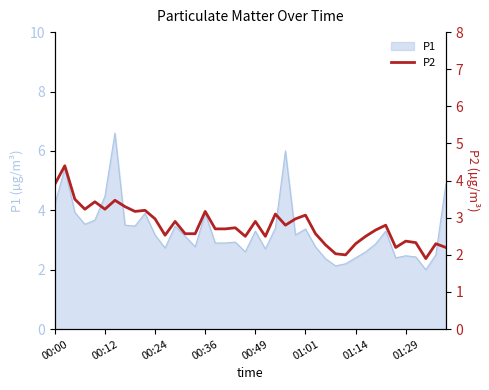

True or false: P1 has a value of 1.1 at 00:24.

False